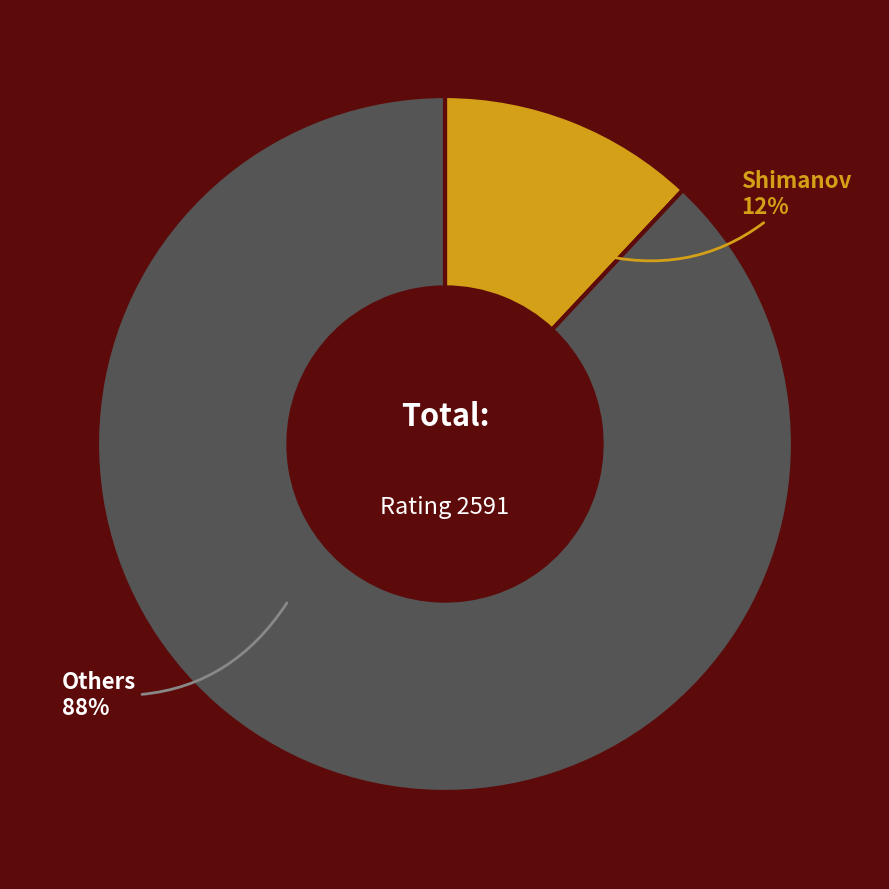

To the nearest percent, what is the difference between the largest and smallest slice percentages?

76%